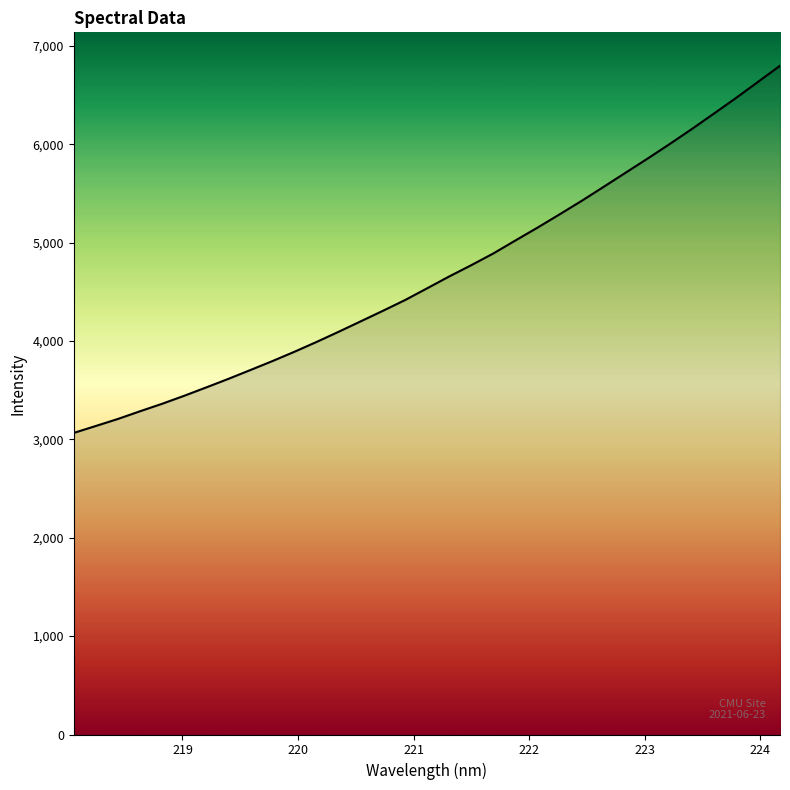

What is the difference between the maximum and minimum values?

3731.4